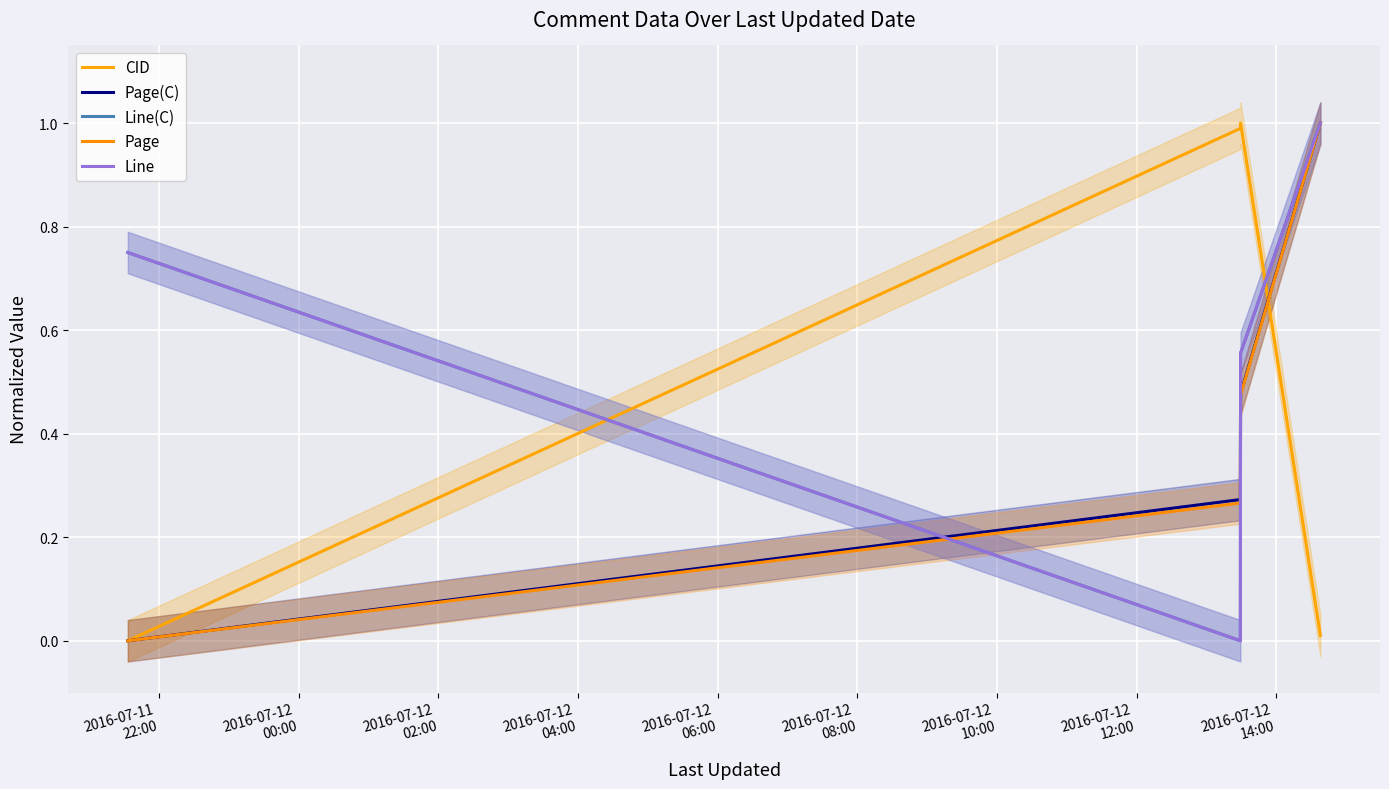

How many intersections are there between Page and Line(C)?

2